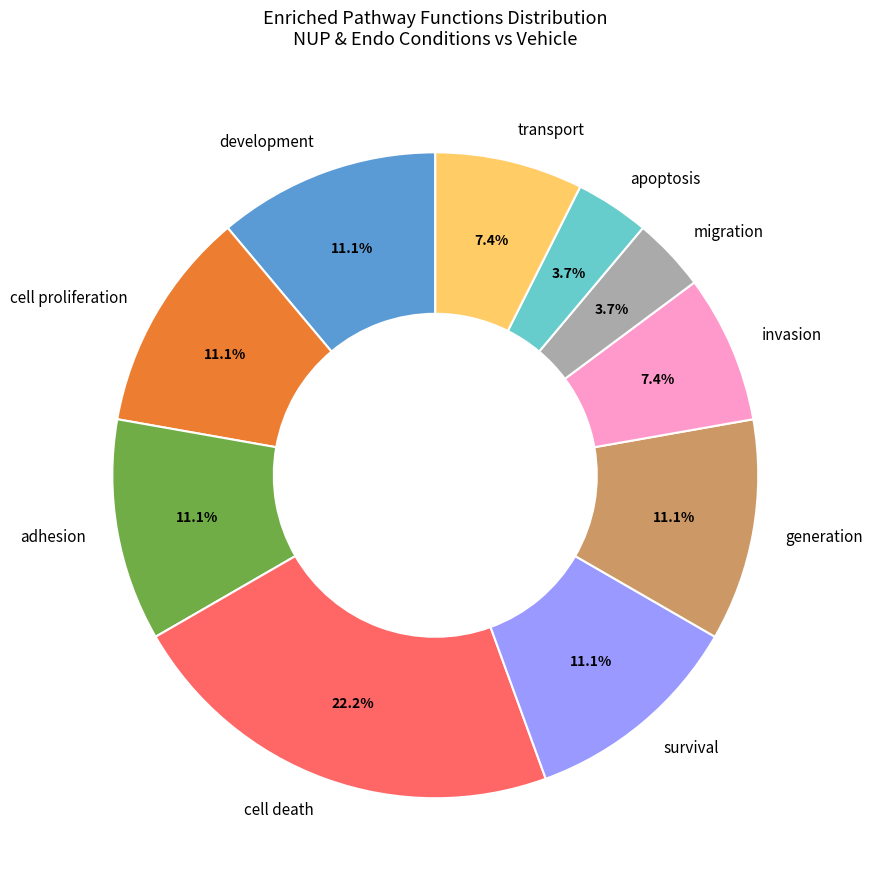

What is the ratio of the value at apoptosis to the value at adhesion?

0.3